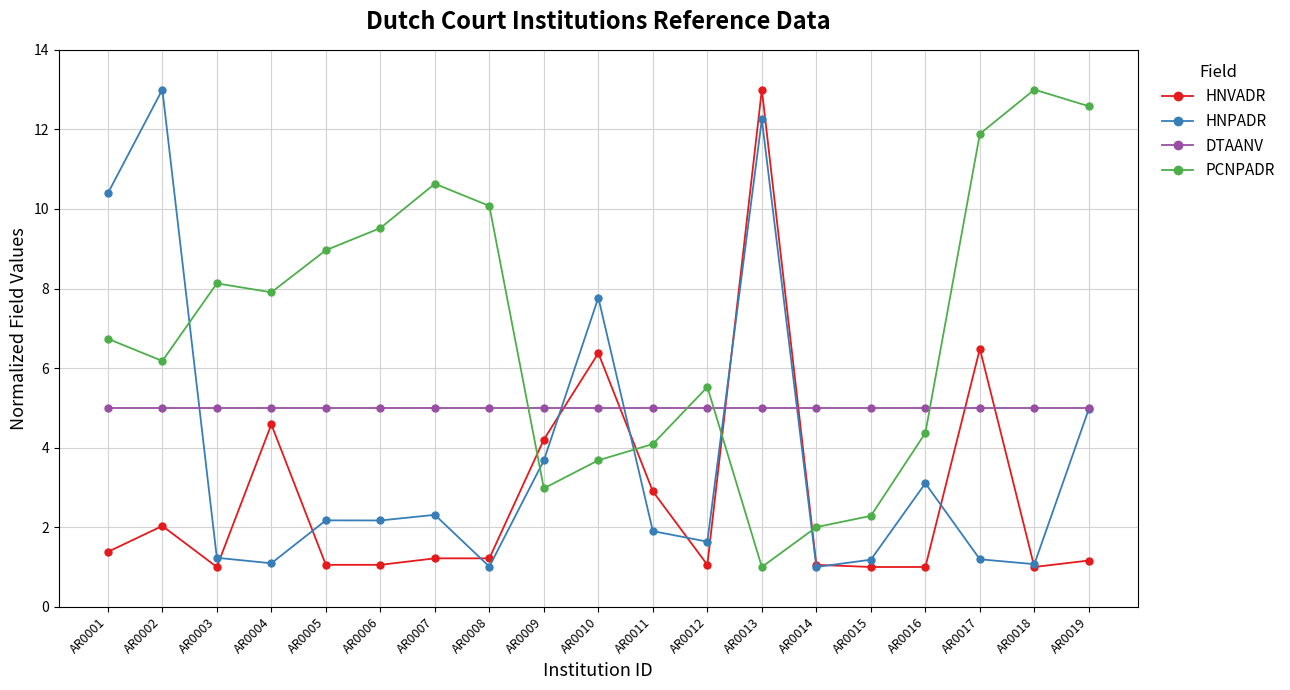

At how many categories does at least one series exceed 6?

13